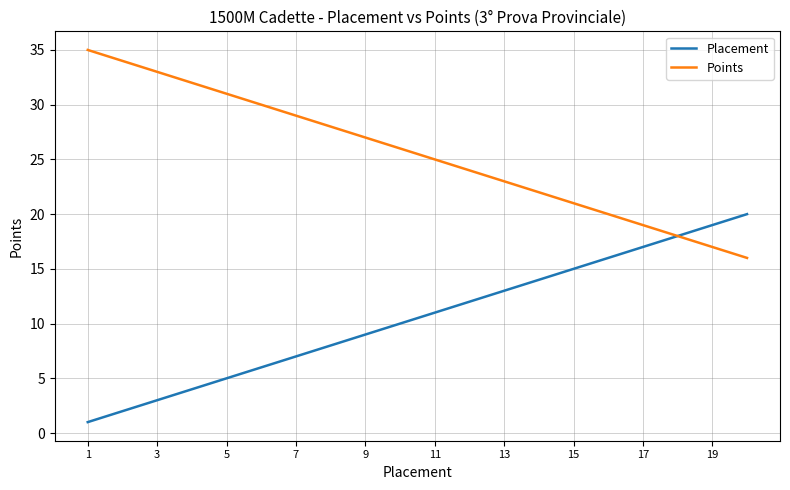

Which series has the largest total across all categories?

Points